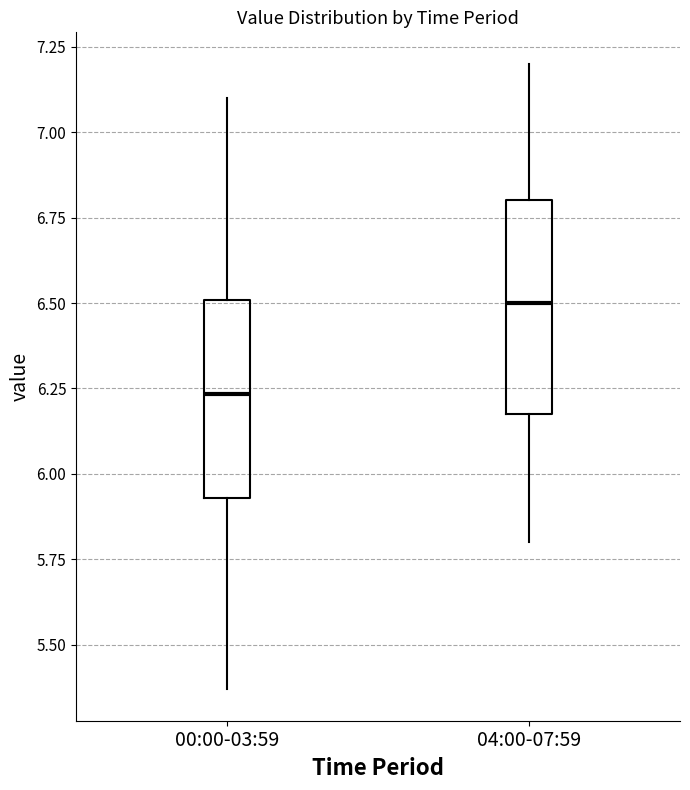

Reading left to right, transcribe this box plot: for each box, give where its median line is, the range the box spans, and where its two whiskers end, as read against the y-axis. The values are not printed on the chart, so give them approximately, as read against the axis.

00:00-03:59: median 6.25, box 5.95 to 6.50, whiskers 5.35 to 7.10
04:00-07:59: median 6.50, box 6.20 to 6.80, whiskers 5.80 to 7.20